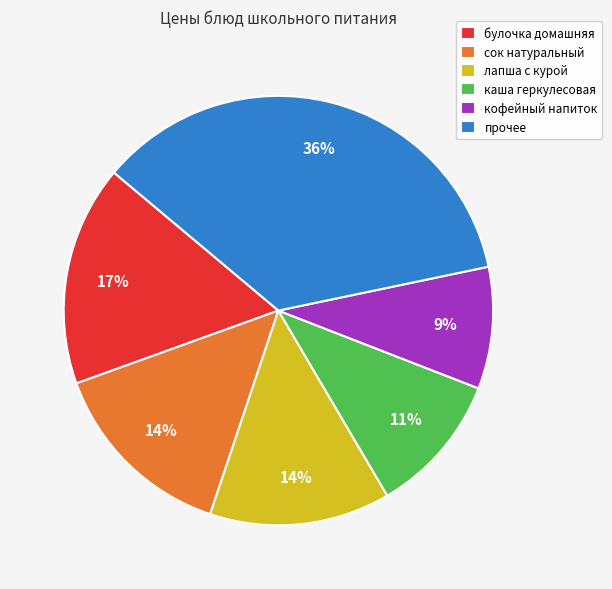

Which has a higher value, булочка домашняя or кофейный напиток?

булочка домашняя